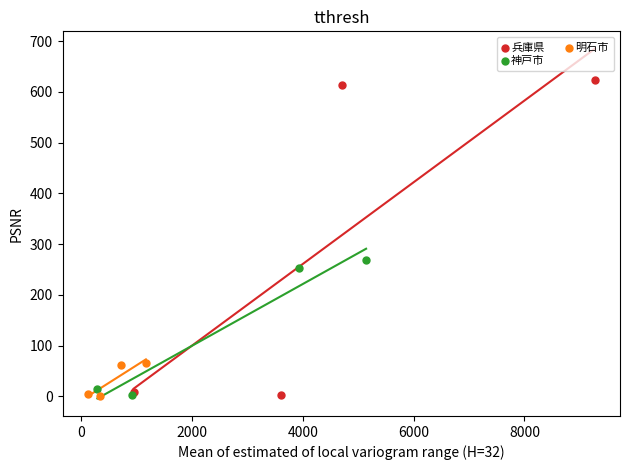

Which series has the widest spread of Y values?

兵庫県